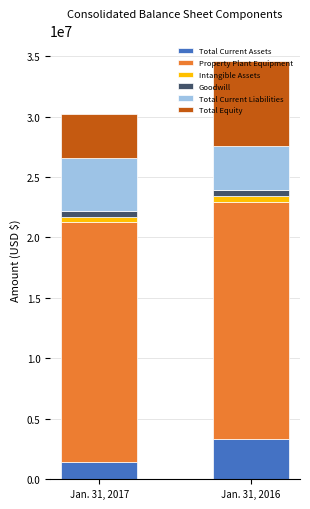

Count the number of data series in this chart.

6